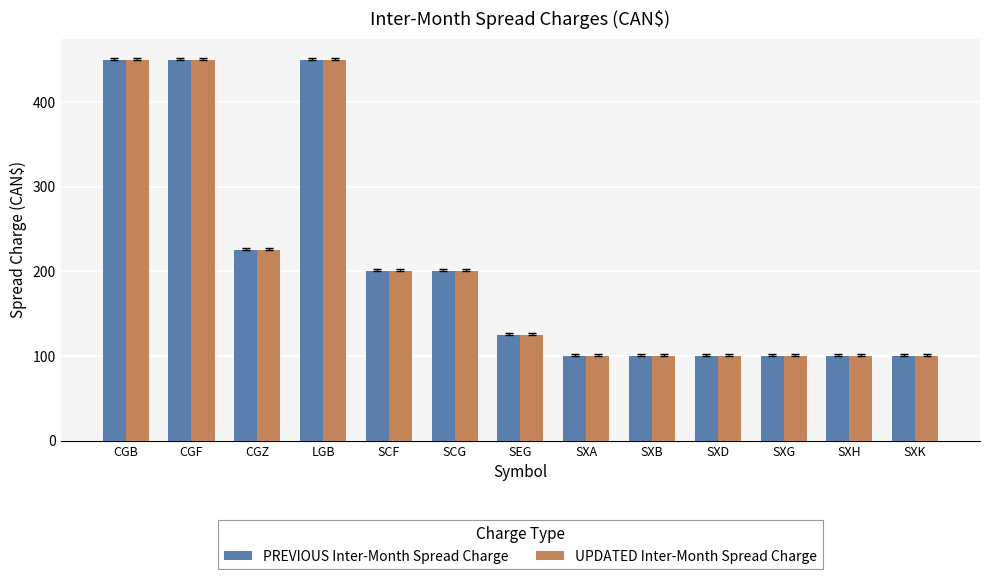

What position from the left is SXB?

9